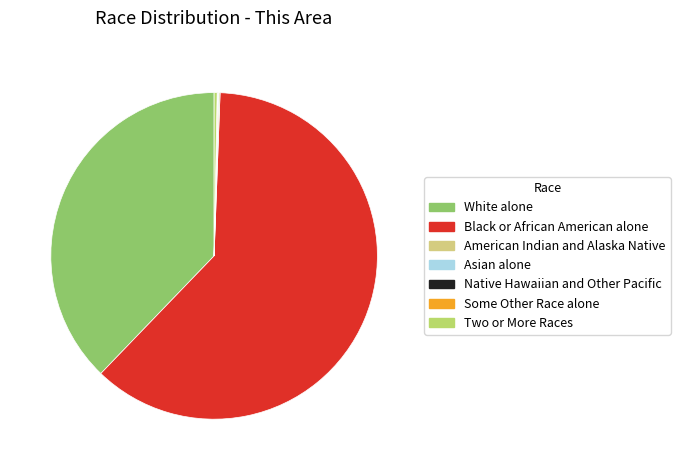

What is the change in value from Black or African American alone to Asian alone?

-5583